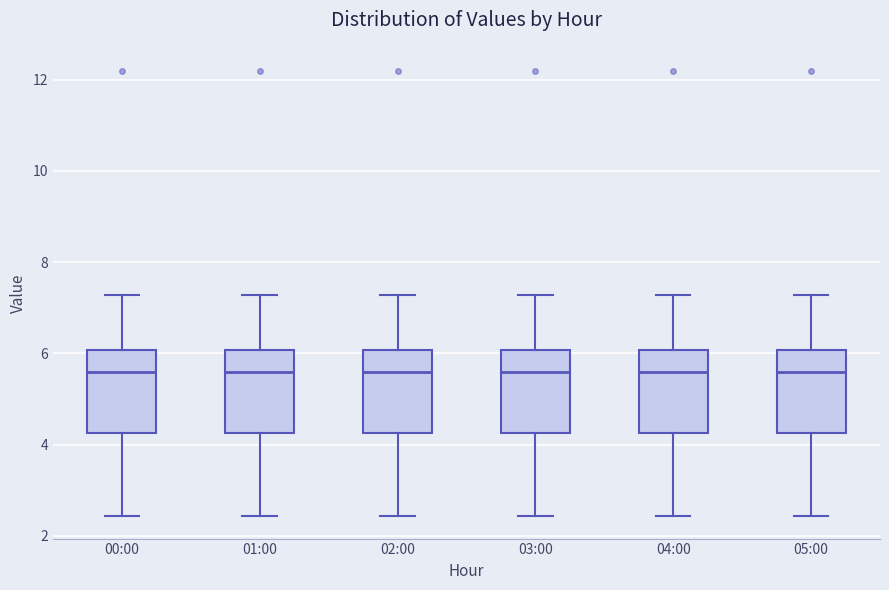

Reading left to right, transcribe this box plot: for each box, give where its median line is, the range the box spans, and where its two whiskers end, as read against the y-axis. The values are not printed on the chart, so give them approximately, as read against the axis.

00:00: median 5.6, box 4.2 to 6.0, whiskers 2.4 to 7.2
01:00: median 5.6, box 4.2 to 6.0, whiskers 2.4 to 7.2
02:00: median 5.6, box 4.2 to 6.0, whiskers 2.4 to 7.2
03:00: median 5.6, box 4.2 to 6.0, whiskers 2.4 to 7.2
04:00: median 5.6, box 4.2 to 6.0, whiskers 2.4 to 7.2
05:00: median 5.6, box 4.2 to 6.0, whiskers 2.4 to 7.2